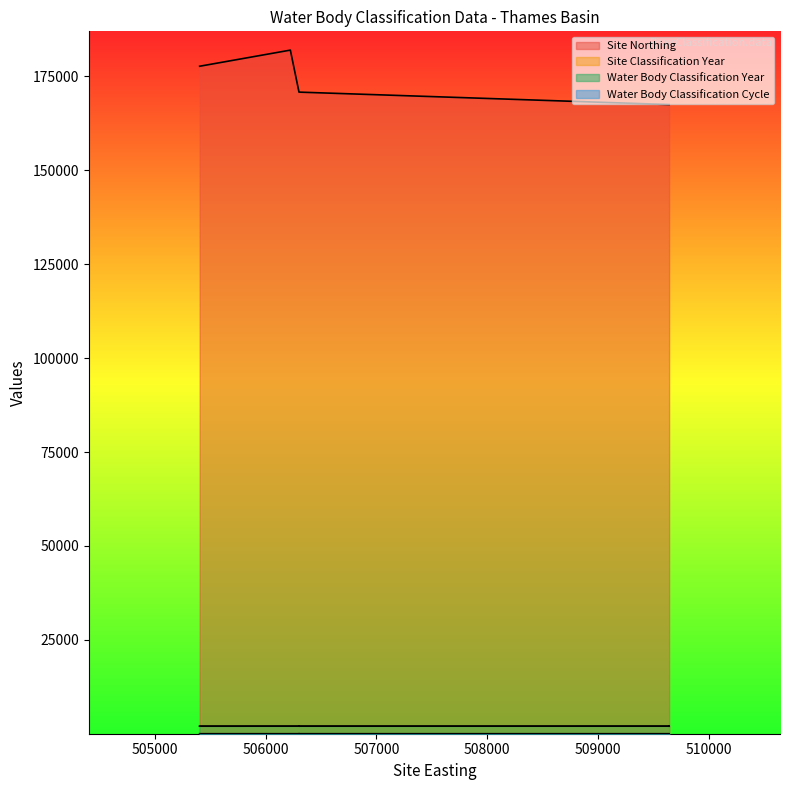

What is the highest value of the Water Body Classification Year series?

2022